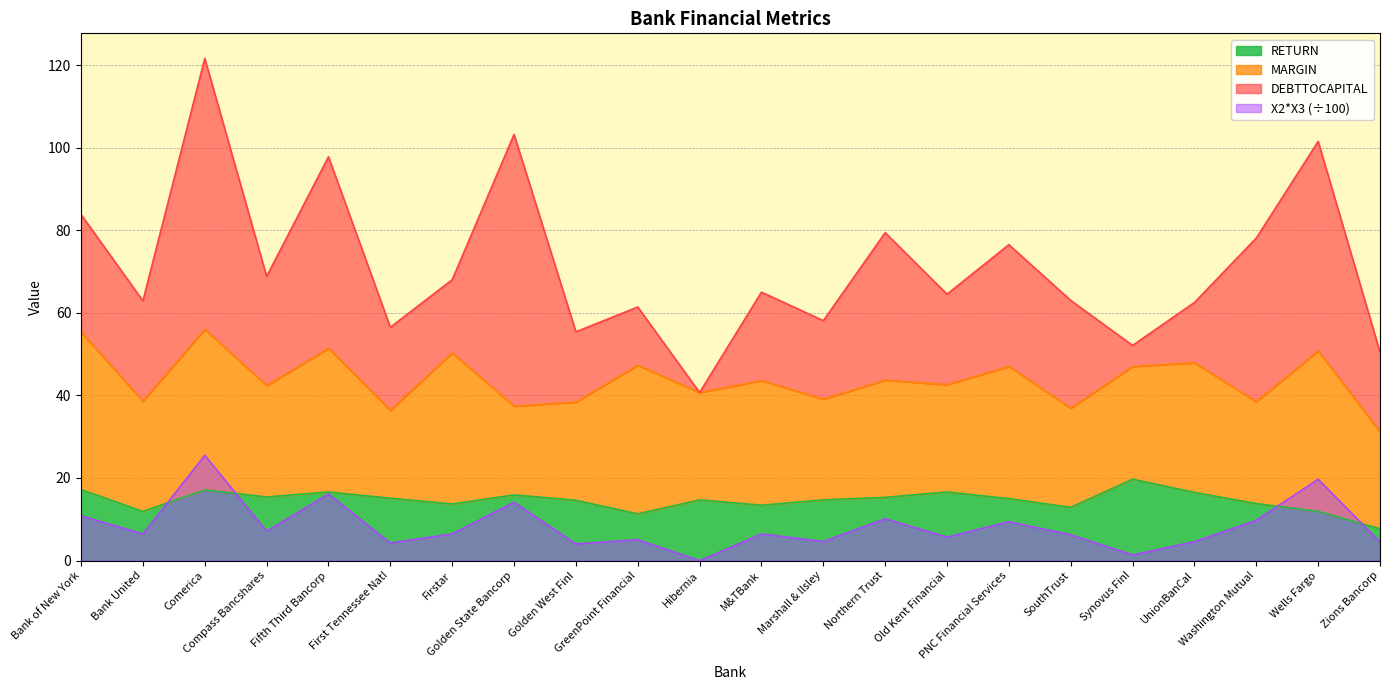

What is the average value of the X2X3 series?

8.3